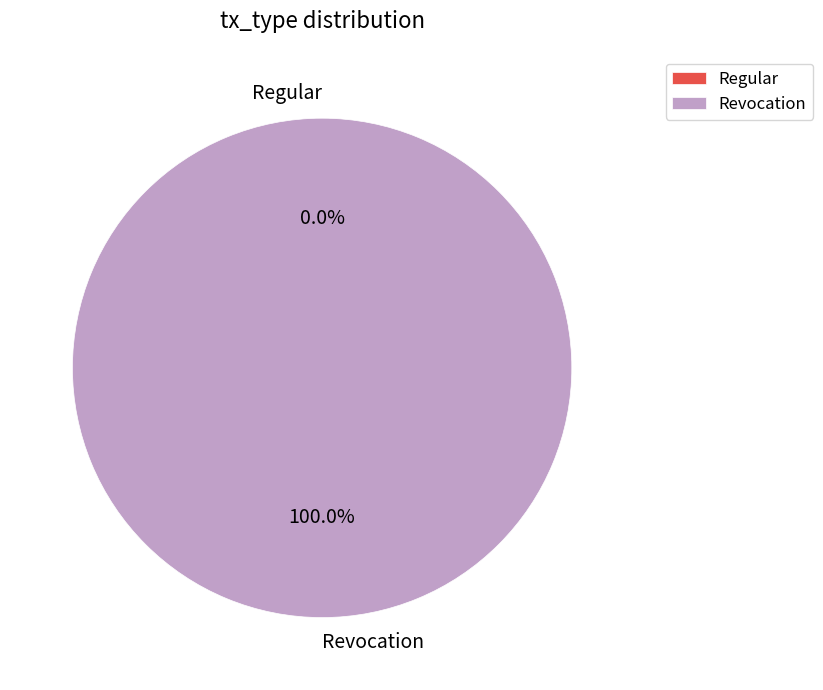

Rank the categories by value from lowest to highest.

Regular, Revocation